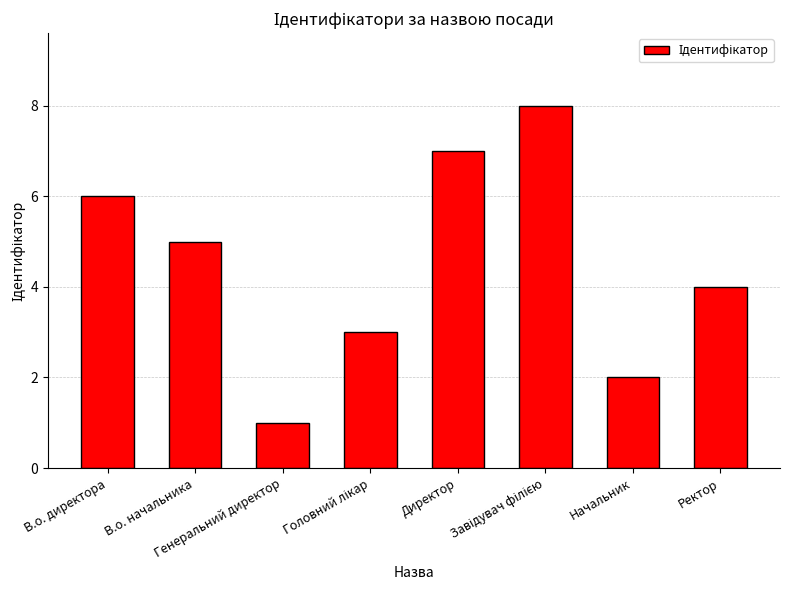

What is the ratio of the value at В.о. директора to the value at В.о. начальника?

1.2